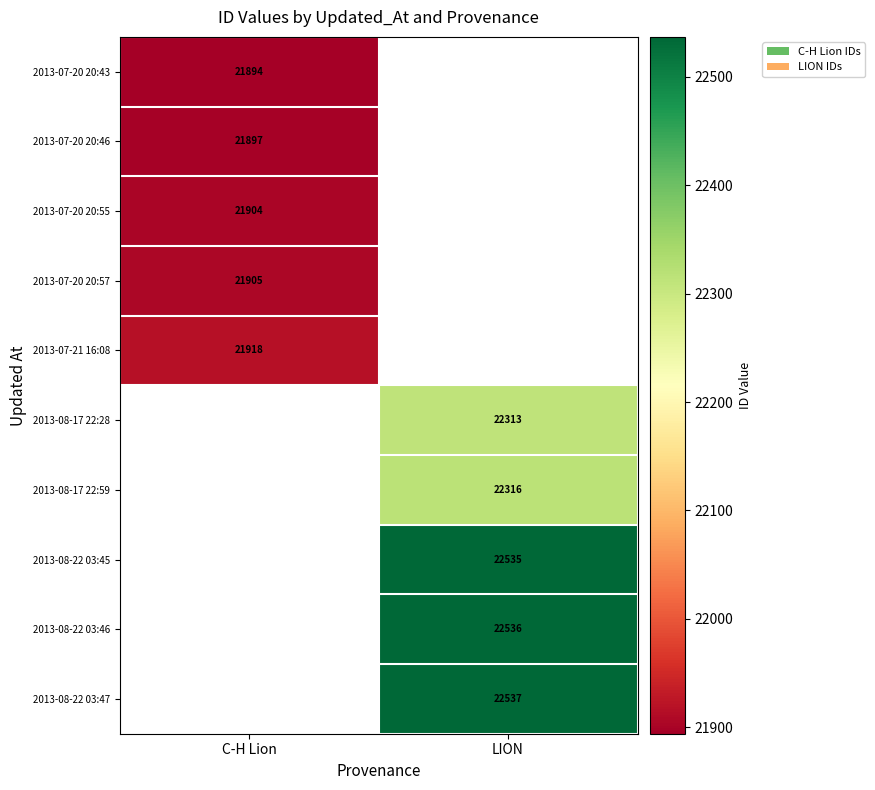

Is it true that 2013-08-17 22:59 equals 22316 at LION?

True